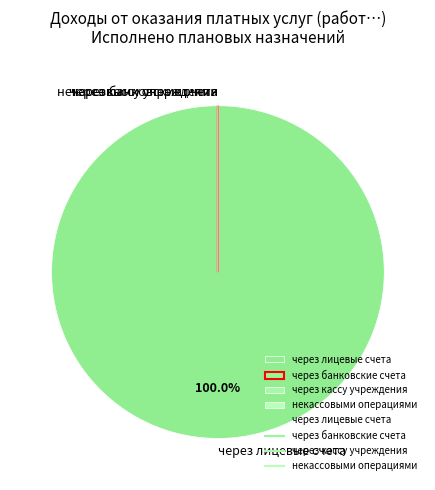

Is the sum of некассовыми операциями and через кассу учреждения greater than half?

No